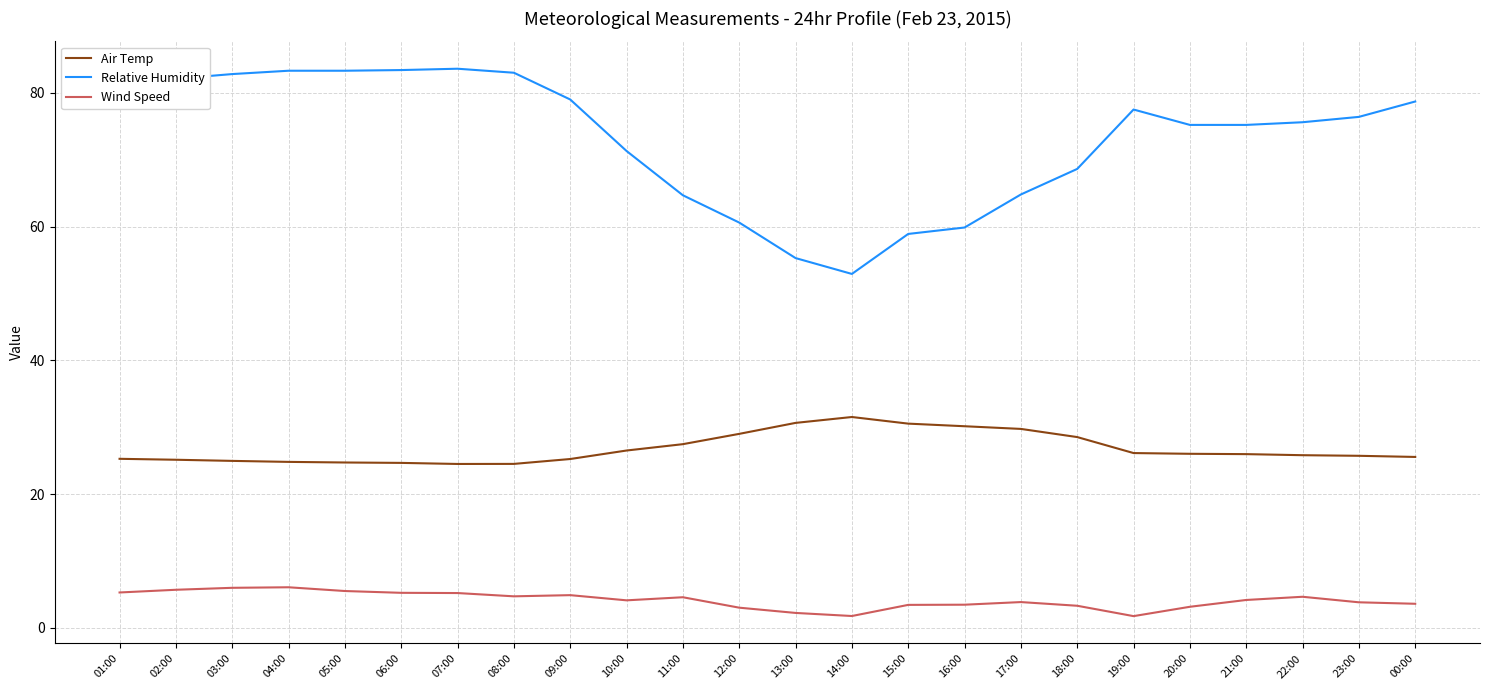

What is the greatest value displayed?

83.6